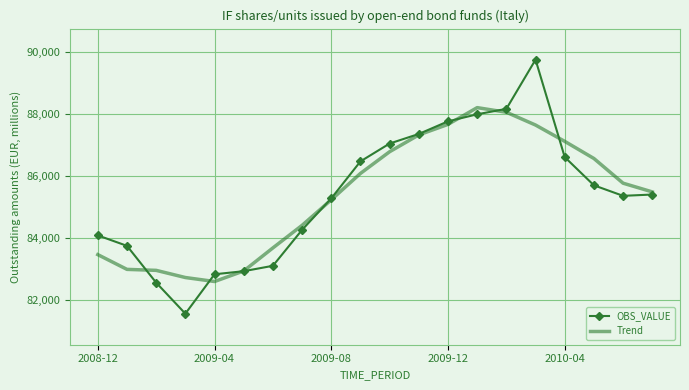

Which series has the largest range (max minus min)?

OBS_VALUE